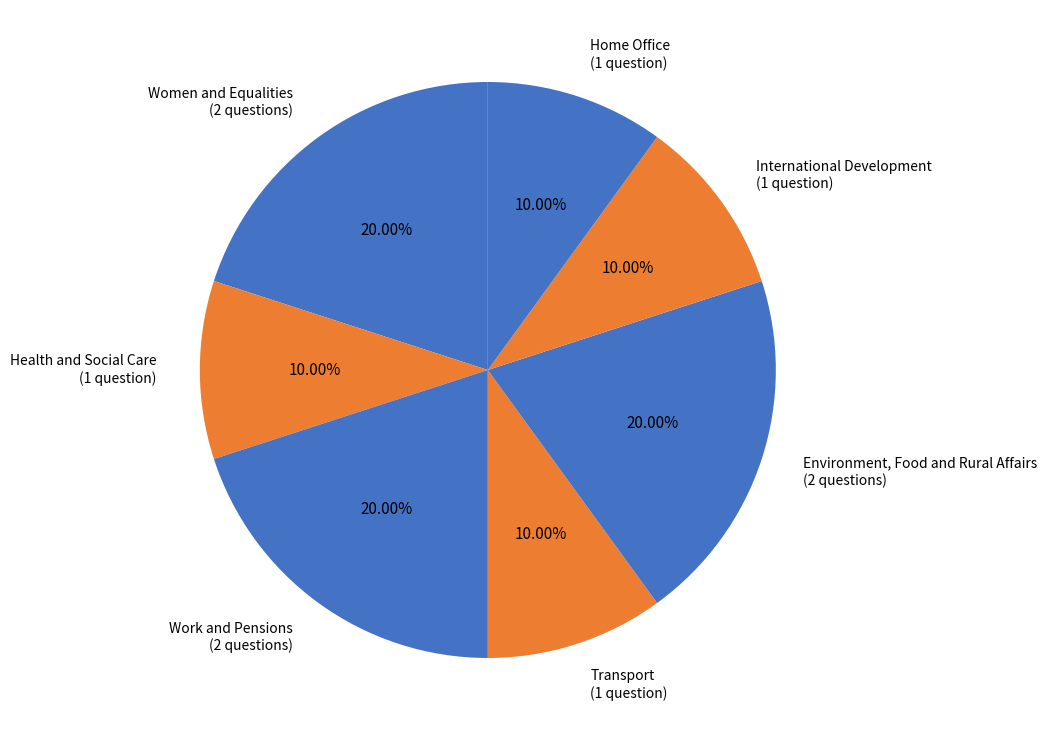

Count the number of slices in the pie.

7